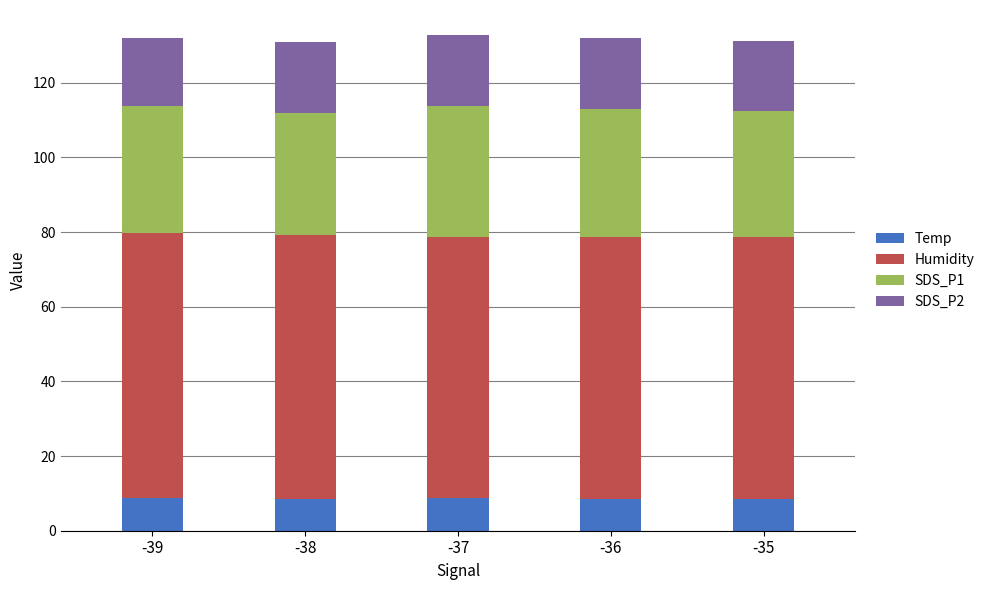

What is the sum of all Temp values?

43.1